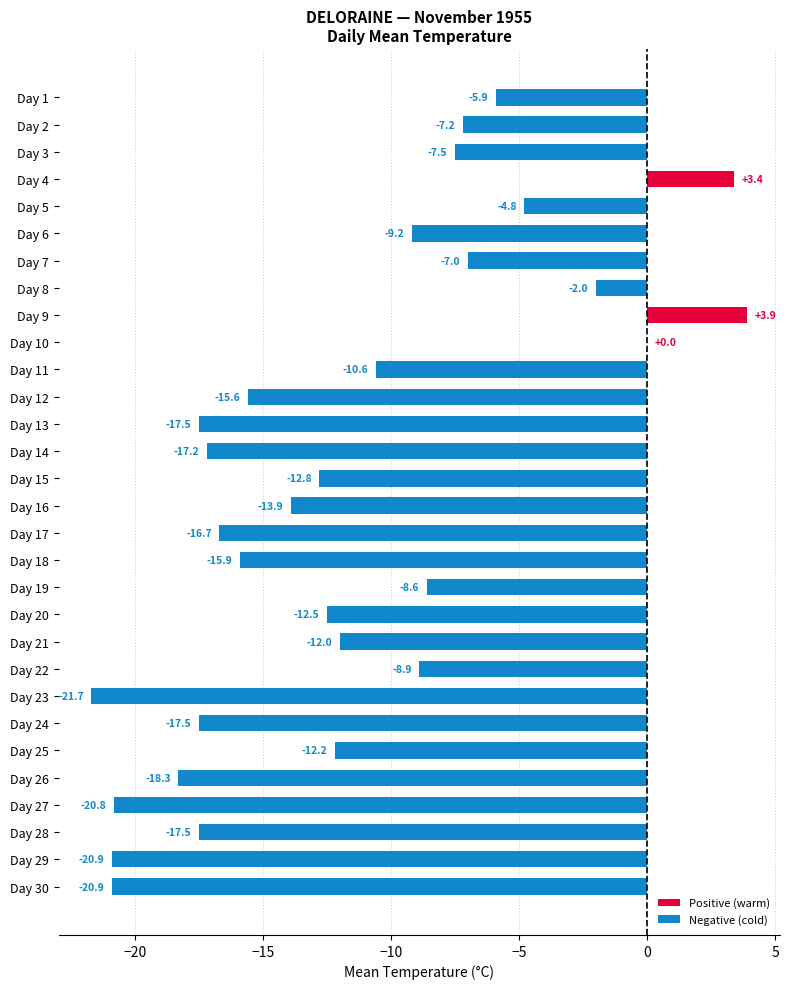

The chart shows a value of -3.0 at Day 7. True or false?

False